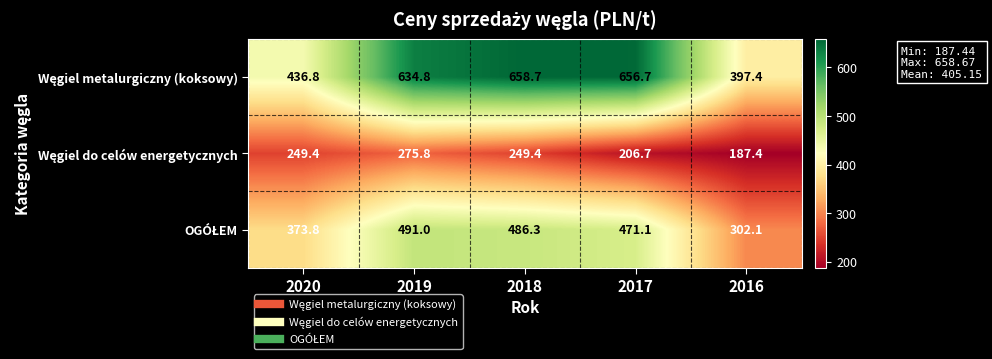

At how many categories does at least one series exceed 625?

3